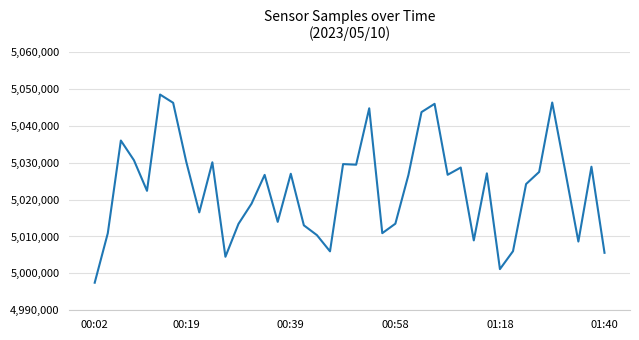

What is the maximum value shown in the chart?

5048468